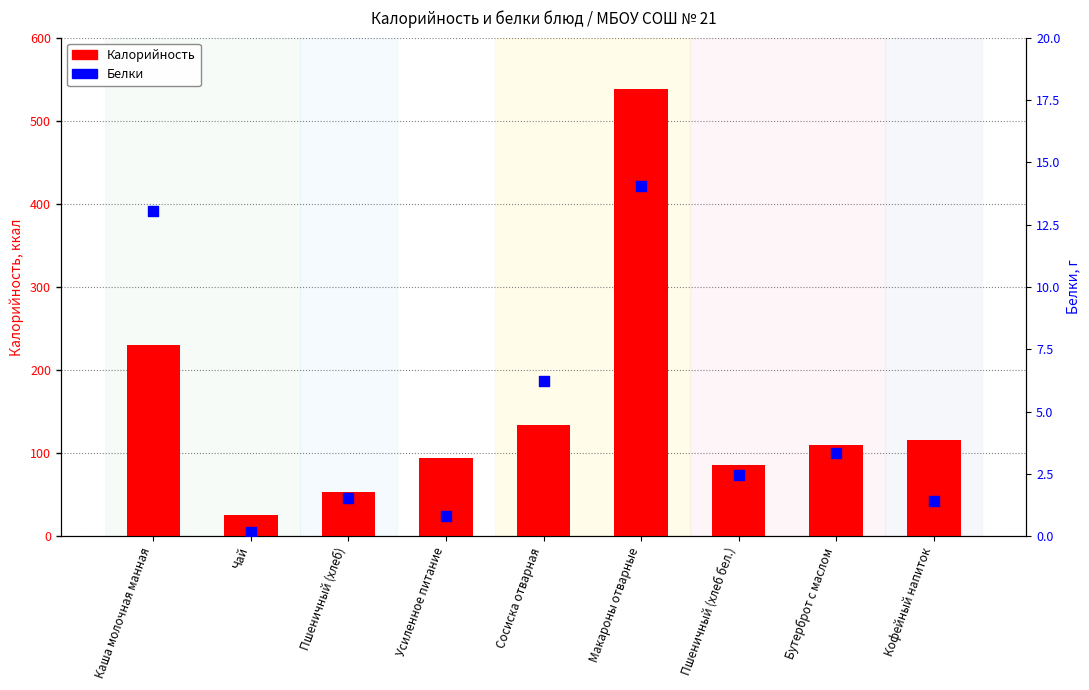

Which series has the largest Y range (max minus min)?

Калорийность